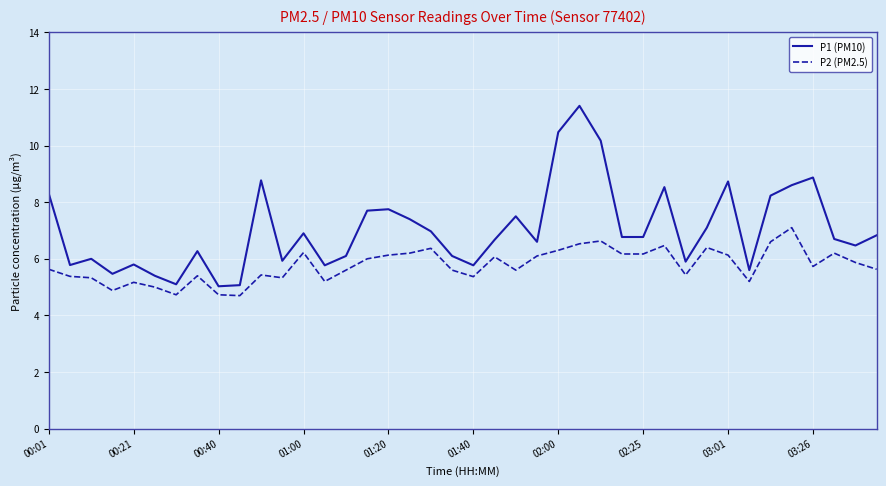

What is the difference between the maximum and minimum values in the P1 (PM10) series?

6.4